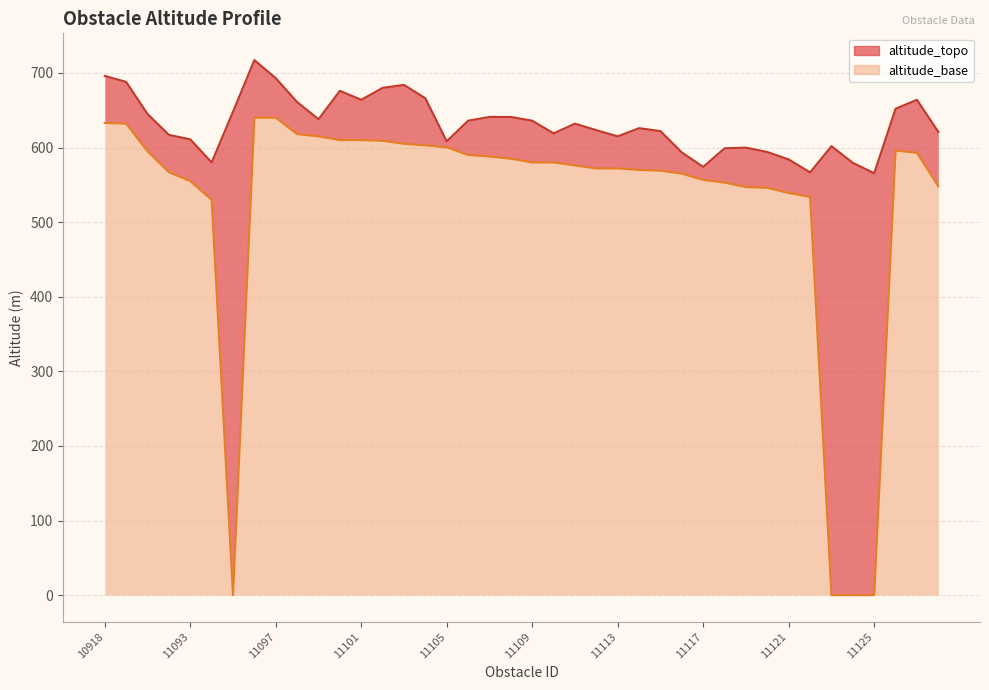

Does the chart have visible grid lines?

Yes